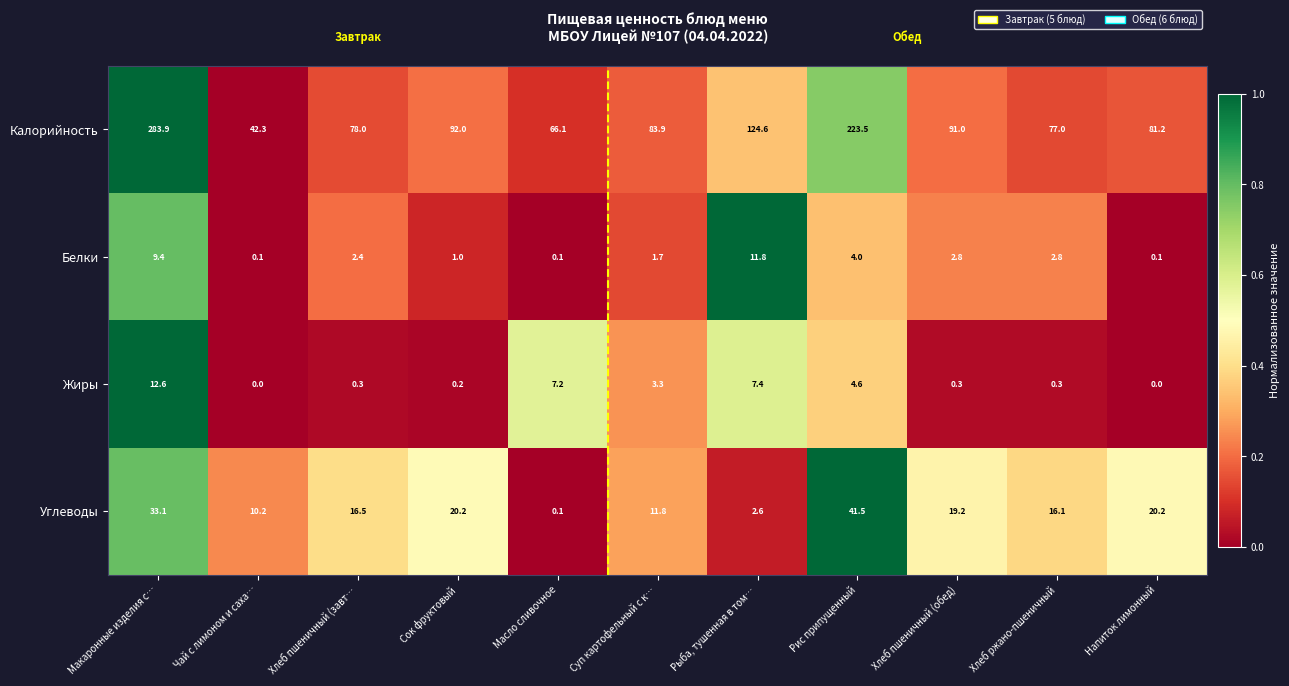

Rank the series by their maximum value, from lowest to highest.

Белки, Жиры, Углеводы, Калорийность